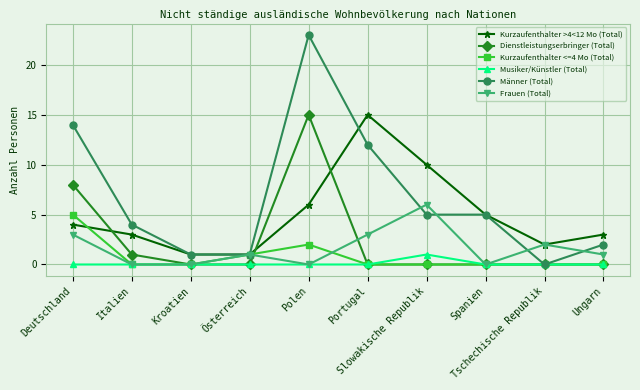

Count the number of data series in this chart.

6